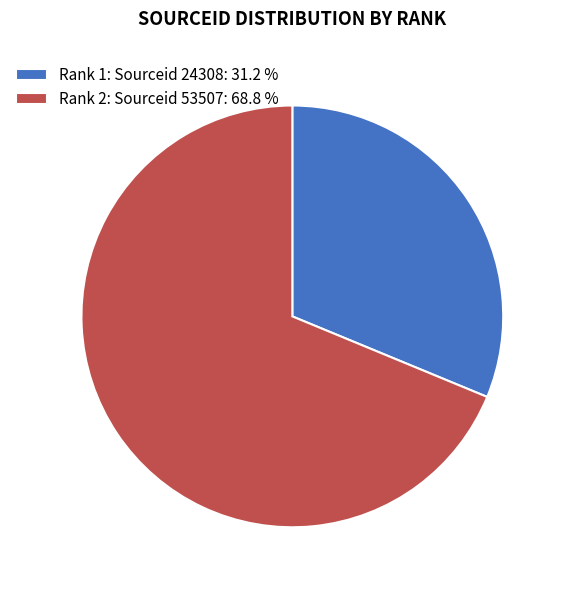

True or false: Rank 1: Sourceid 24308 accounts for 41% of the total.

False